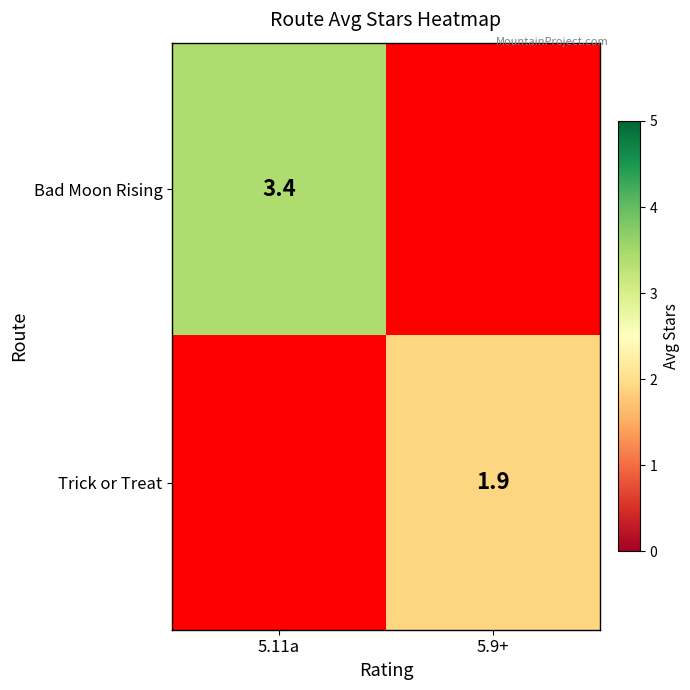

True or false: Bad Moon Rising has a value of 3.4 at 5.11a.

True